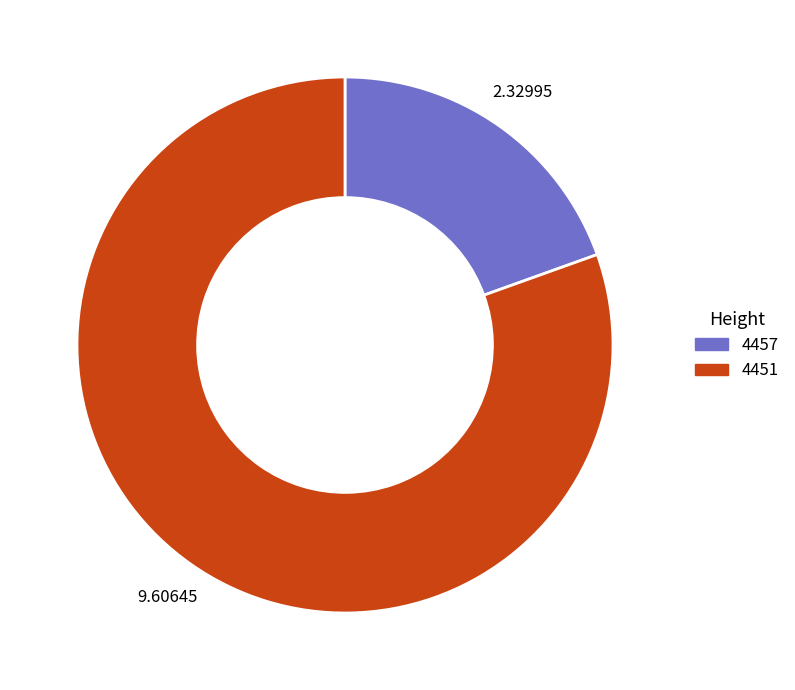

Rank the categories by value from lowest to highest.

4457, 4451